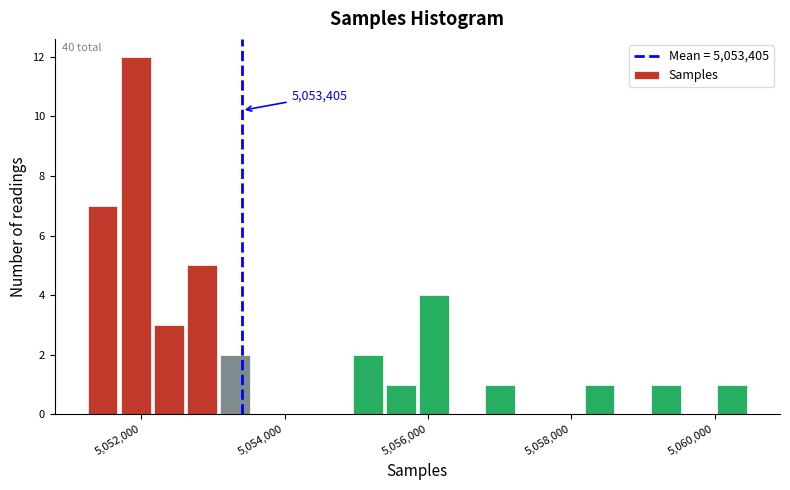

Read against the x-axis, roughly where is the centre of the tallest bar?

5052000